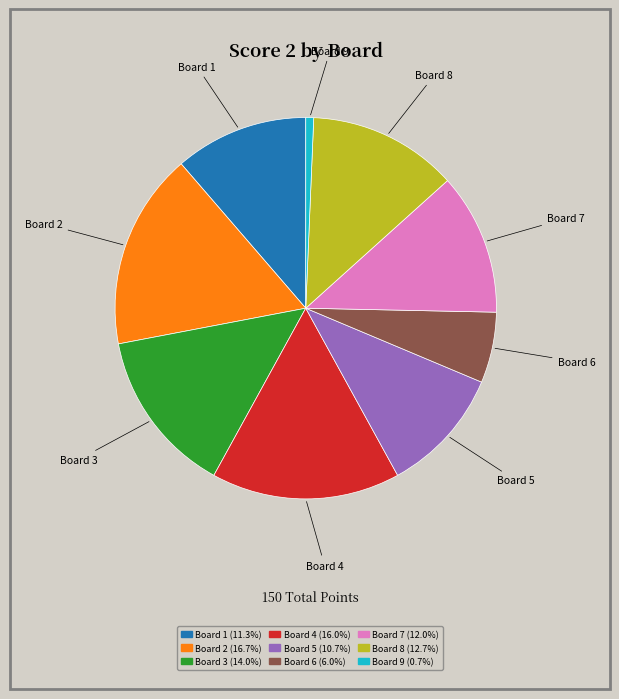

Is there any slice that represents more than half of the pie?

No